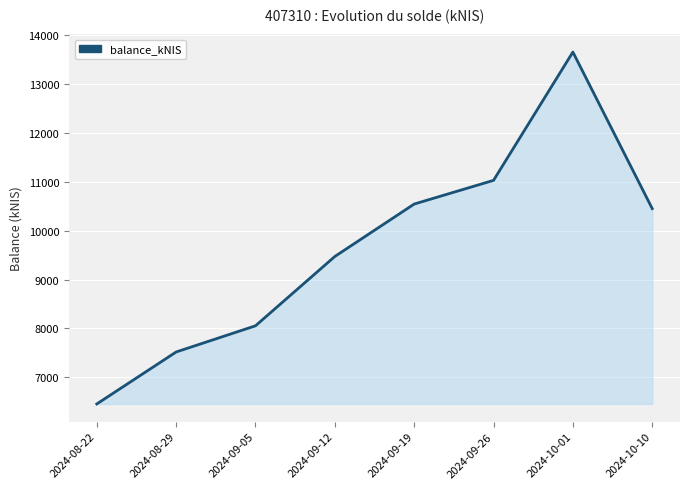

Reading left to right, transcribe all the data shown in this chart.

6454.1	7518.4	8054.4	9473.9	10547.4	11032.4	13659.7	10454.4